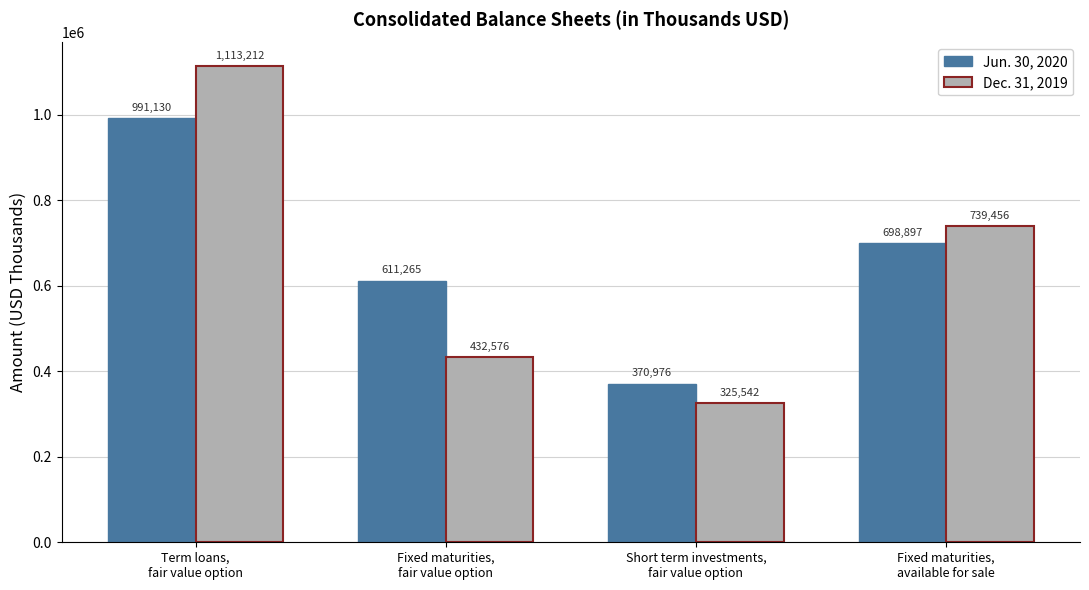

Reading left to right, list all the values displayed in this chart.

Jun. 30, 2020: 991130	611265	370976	698897
Dec. 31, 2019: 1113212	432576	325542	739456